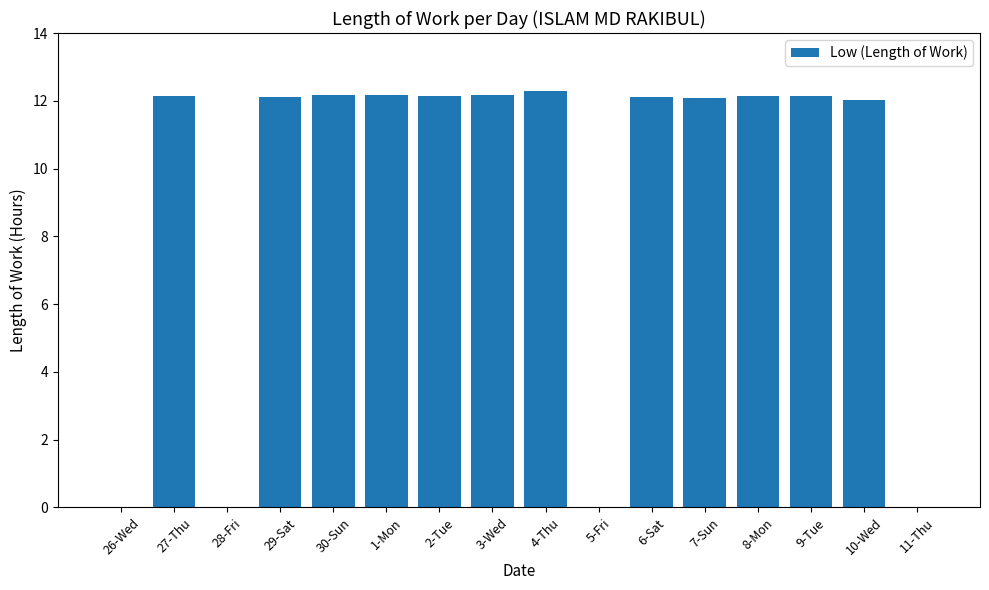

At which label does the data first exceed 12?

27-Thu